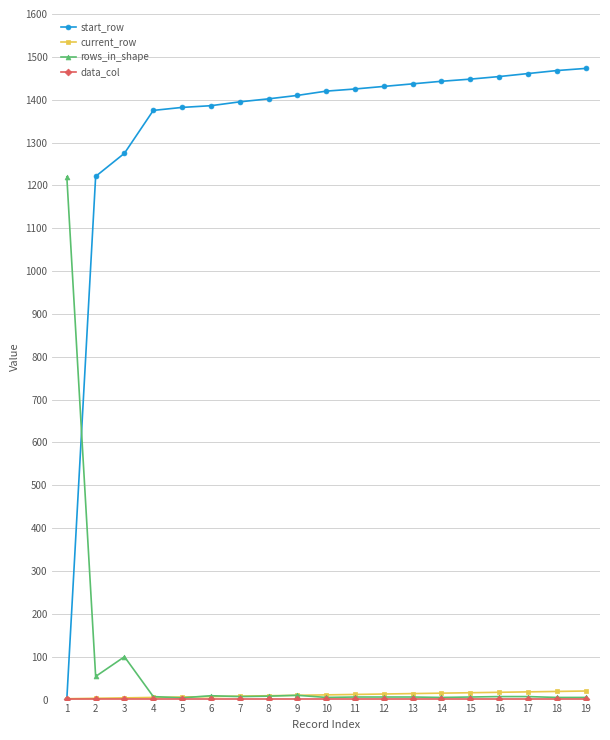

What is the sum of the current_row values at 12 and 14?

28